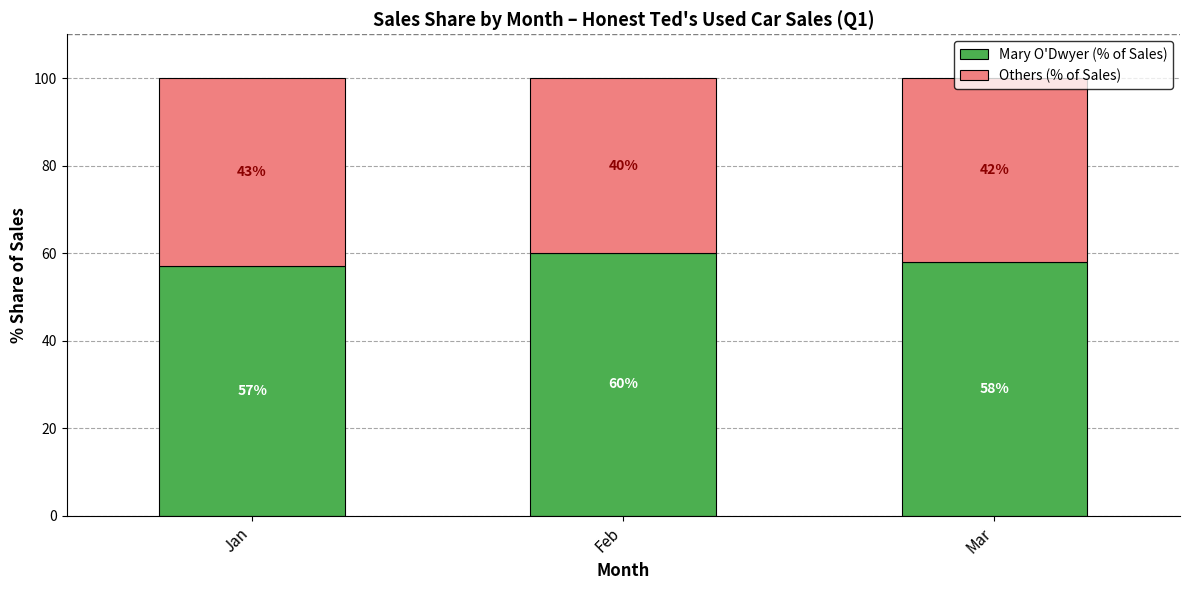

Which category has the lowest value in the Mary O'Dwyer (% of Sales) series?

Jan